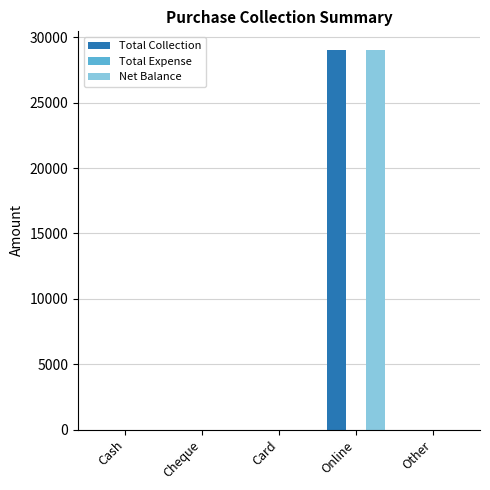

Which category has the highest value across all series?

Online